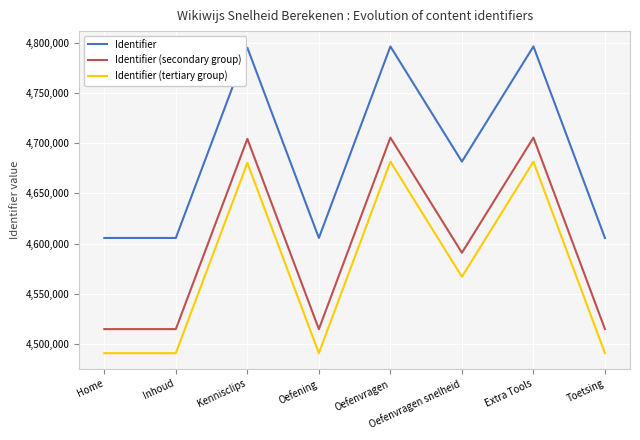

True or false: Identifier and Identifier (secondary group) cross at least once.

False